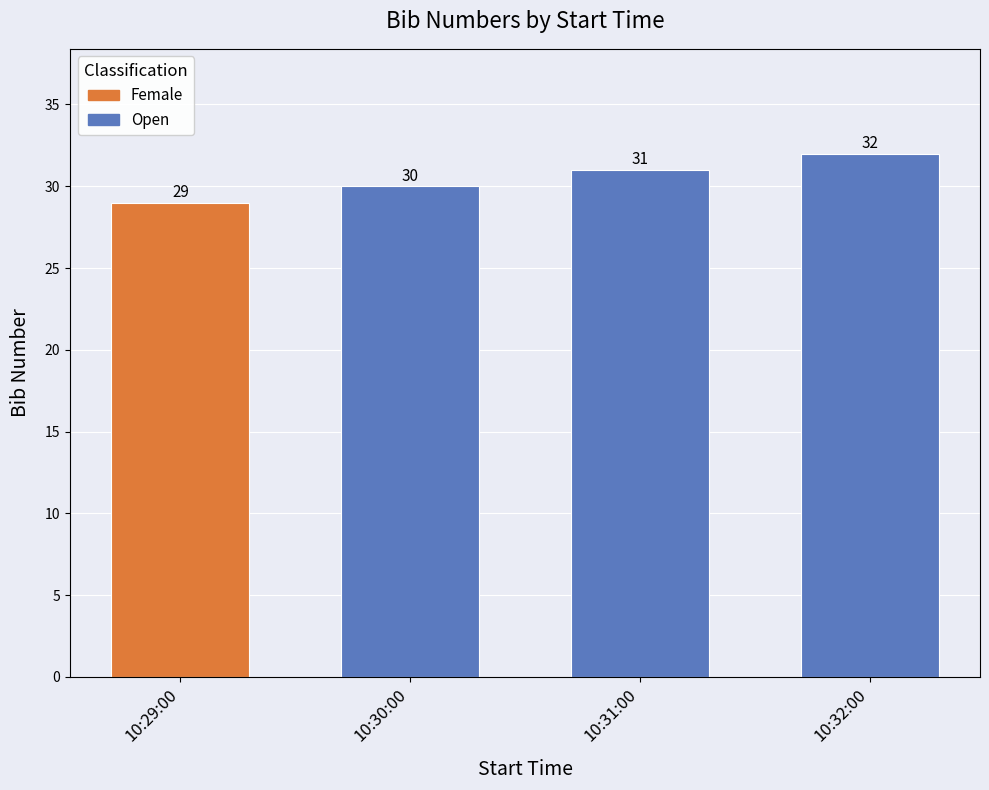

Count the values in the range 30 to 32.

3